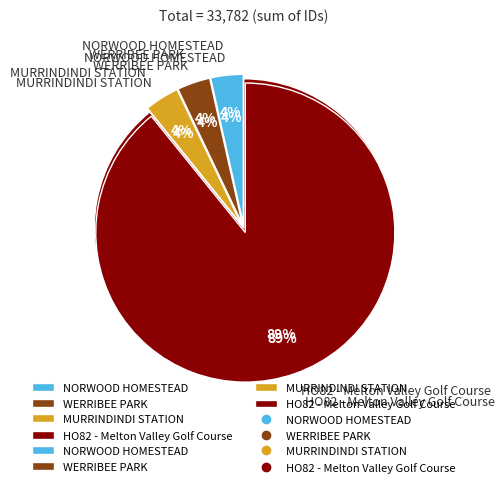

What is the change in value from NORWOOD HOMESTEAD to MURRINDINDI STATION?

+76